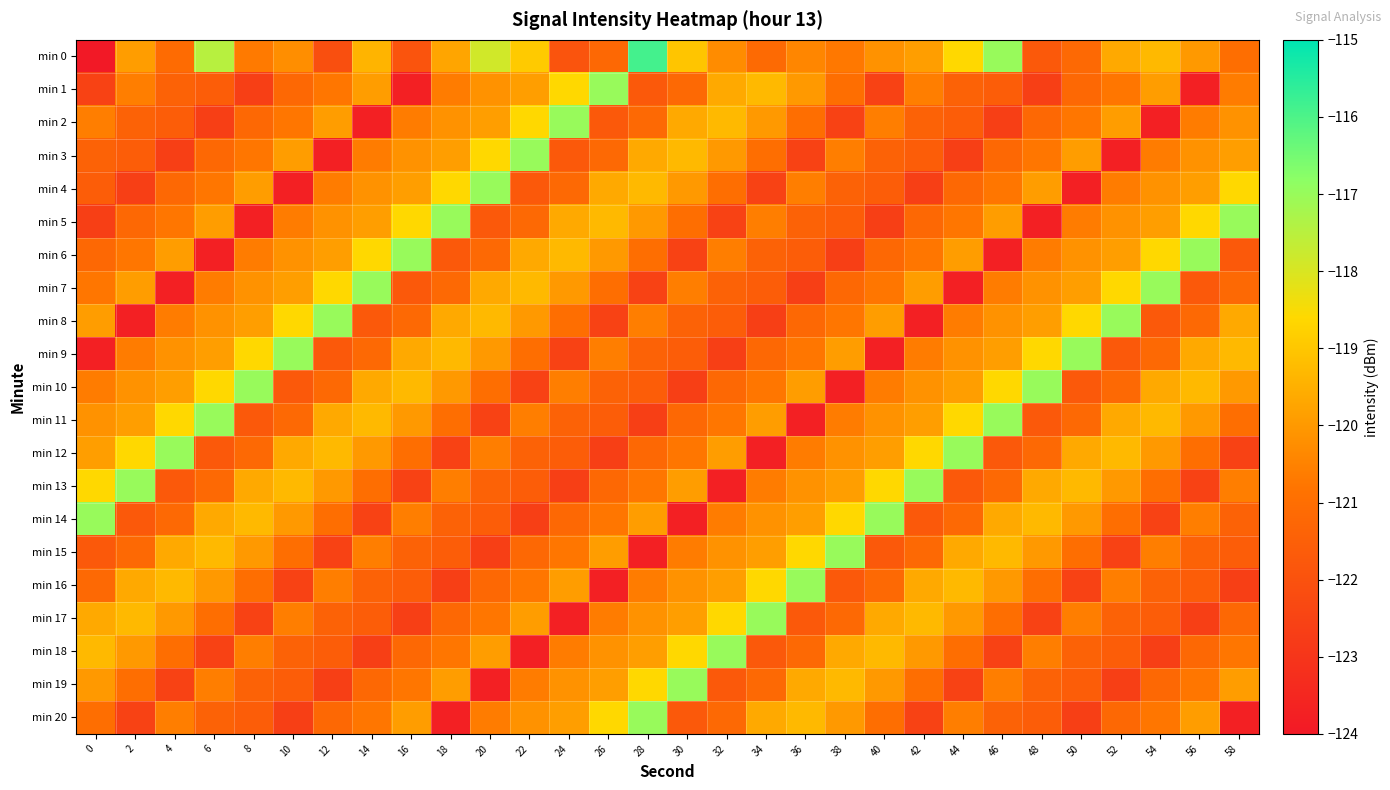

At 44, list the series in order from largest to smallest.

min 12, min 0, min 11, min 16, min 15, min 10, min 6, min 17, min 9, min 20, min 8, min 5, min 18, min 14, min 4, min 1, min 2, min 13, min 19, min 3, min 7